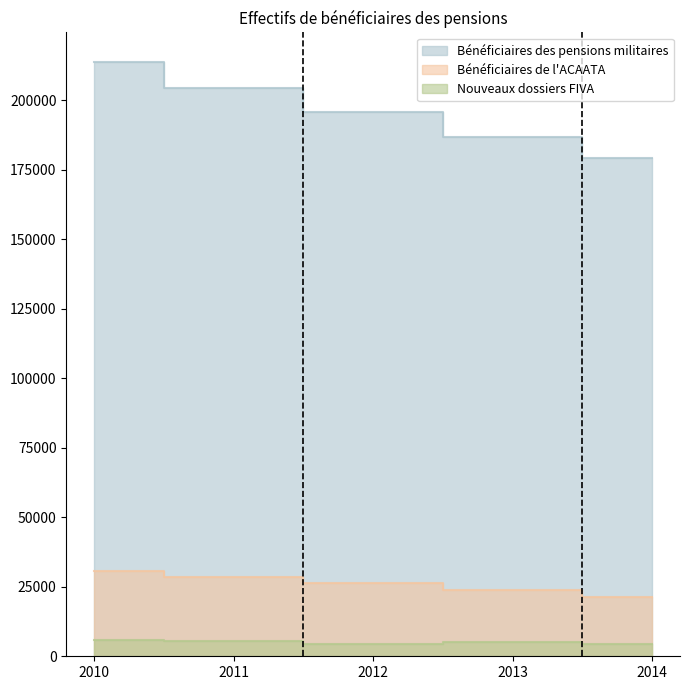

What is the difference between the highest and lowest values at 2012?

191148